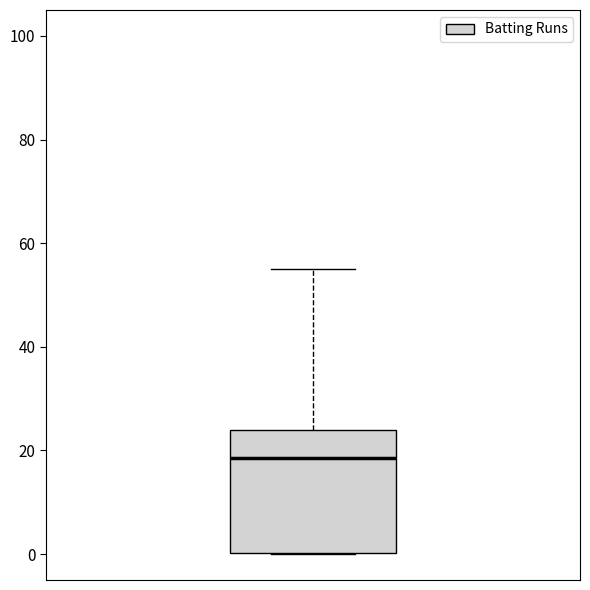

Where is the lower edge of the box on the y-axis? The values are not printed on the chart, so give them approximately, as read against the axis.

0